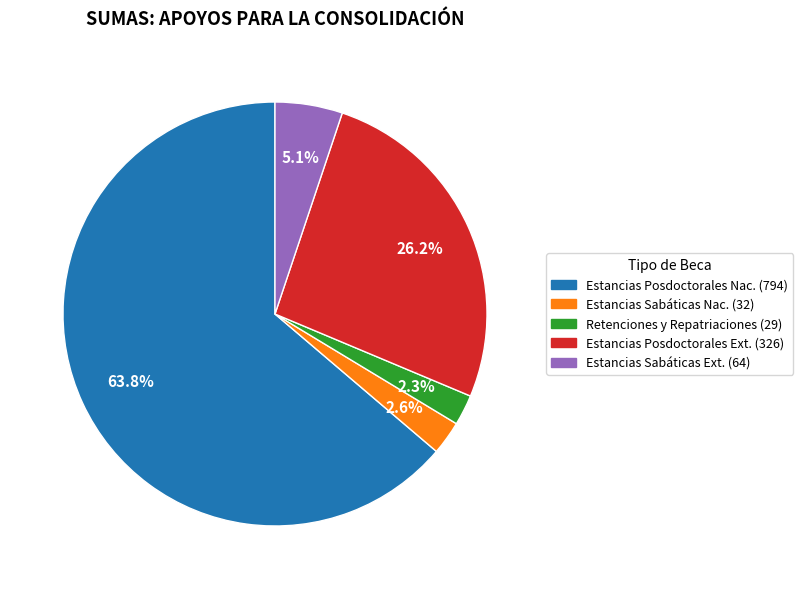

Is there any slice that represents more than half of the pie?

Yes